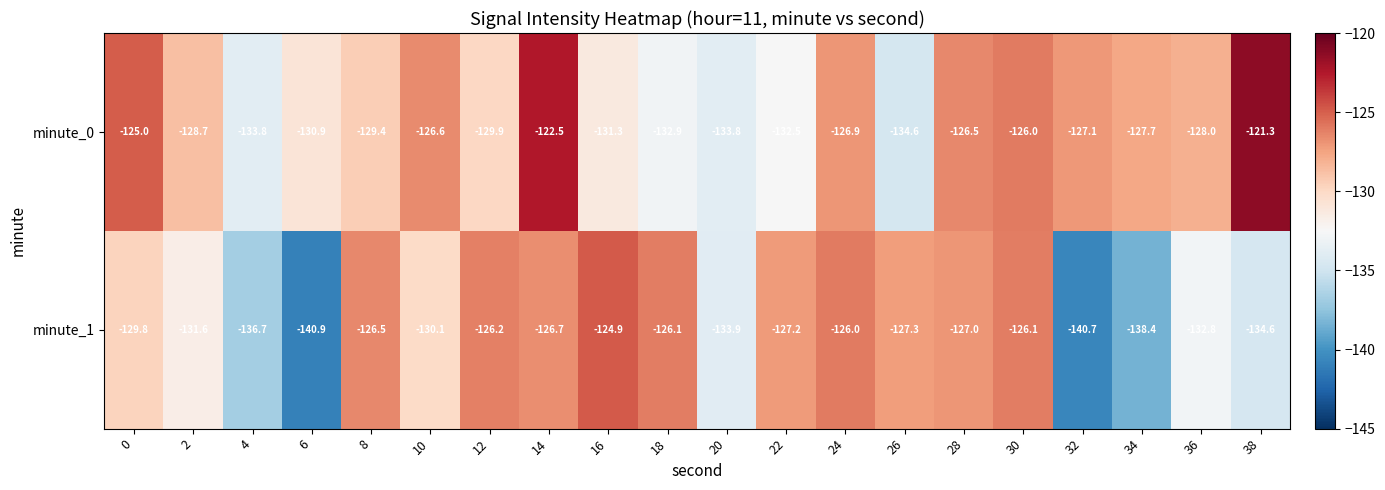

What is the maximum value shown in the chart?

-121.3